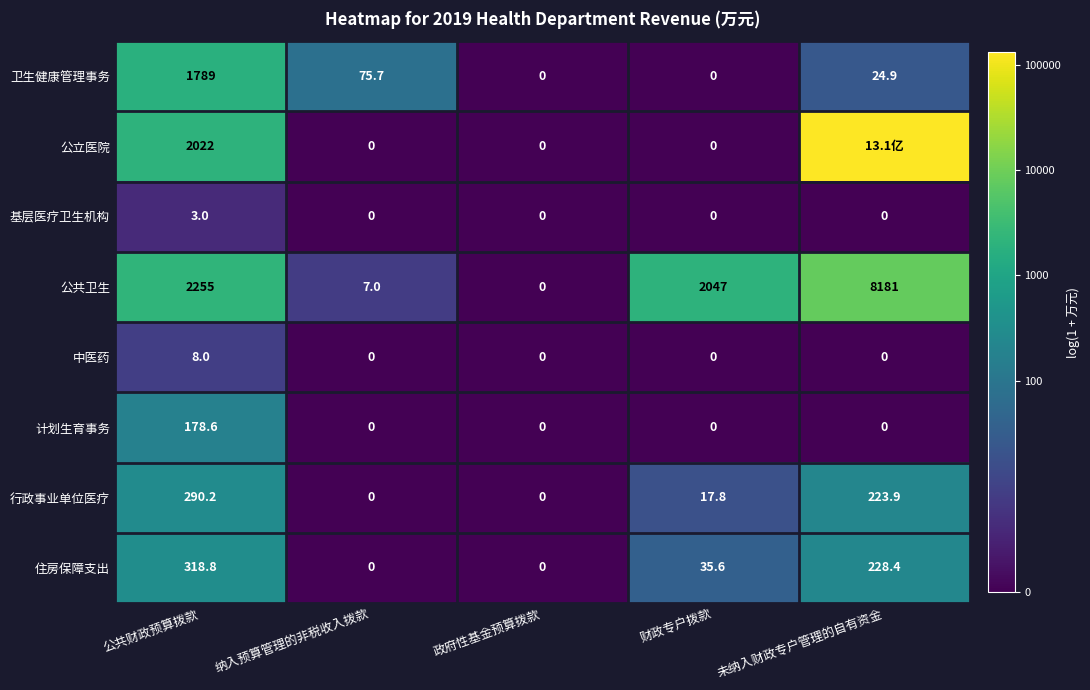

Which series changed the most between 公共财政预算拨款 and 财政专户拨款?

公立医院